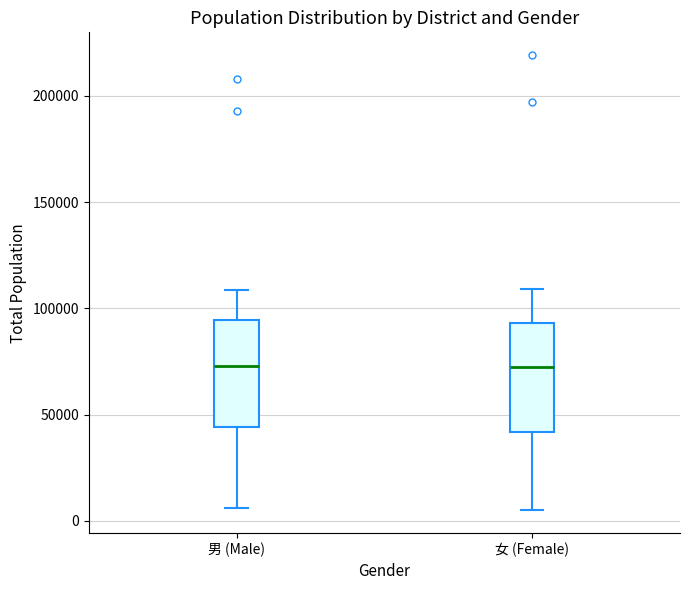

Reading left to right, transcribe this box plot: for each box, give where its median line is, the range the box spans, and where its two whiskers end, as read against the y-axis. The values are not printed on the chart, so give them approximately, as read against the axis.

男 (Male): median 75000, box 45000 to 95000, whiskers 5000 to 110000
女 (Female): median 75000, box 40000 to 95000, whiskers 5000 to 110000